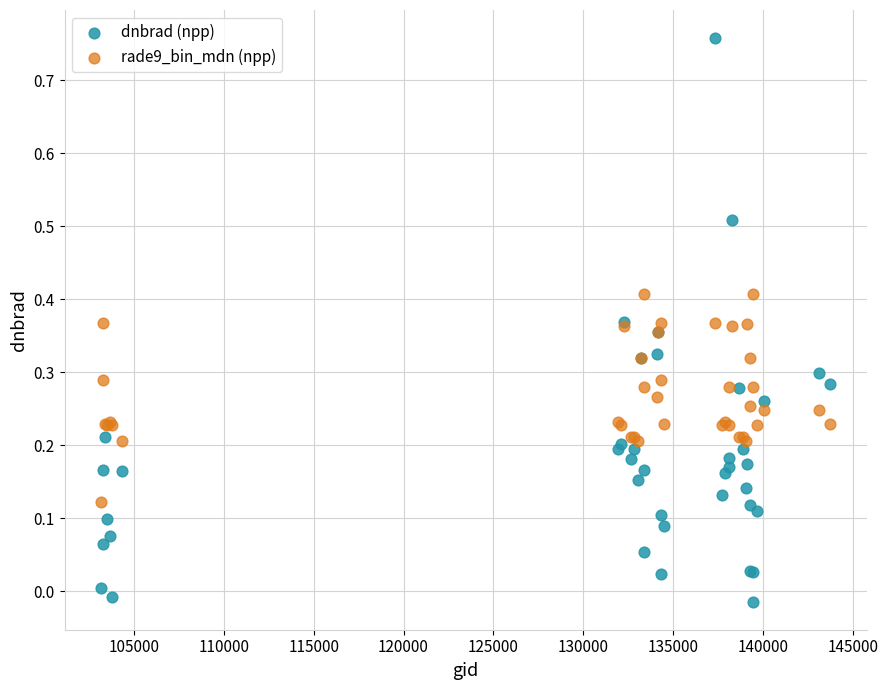

Which series reaches the minimum Y coordinate?

dnbrad (npp)